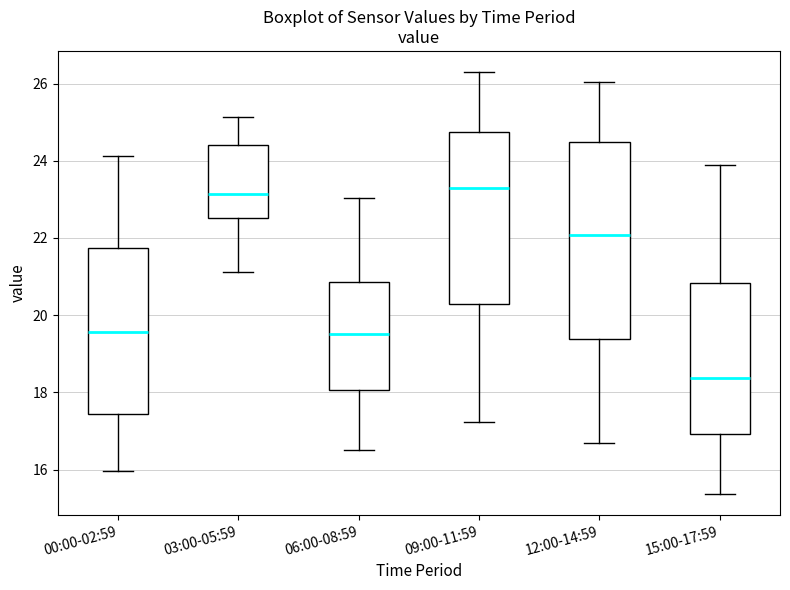

Reading left to right, transcribe this box plot: for each box, give where its median line is, the range the box spans, and where its two whiskers end, as read against the y-axis. The values are not printed on the chart, so give them approximately, as read against the axis.

00:00-02:59: median 19.6, box 17.4 to 21.8, whiskers 16.0 to 24.2
03:00-05:59: median 23.2, box 22.6 to 24.4, whiskers 21.2 to 25.2
06:00-08:59: median 19.6, box 18.0 to 20.8, whiskers 16.6 to 23.0
09:00-11:59: median 23.4, box 20.2 to 24.8, whiskers 17.2 to 26.4
12:00-14:59: median 22.0, box 19.4 to 24.4, whiskers 16.8 to 26.0
15:00-17:59: median 18.4, box 17.0 to 20.8, whiskers 15.4 to 24.0